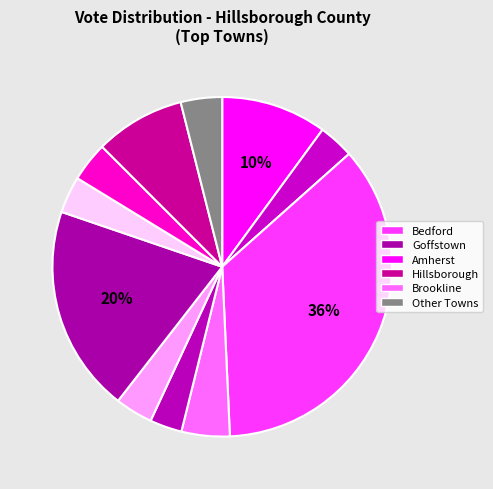

Count the number of slices in the pie.

11